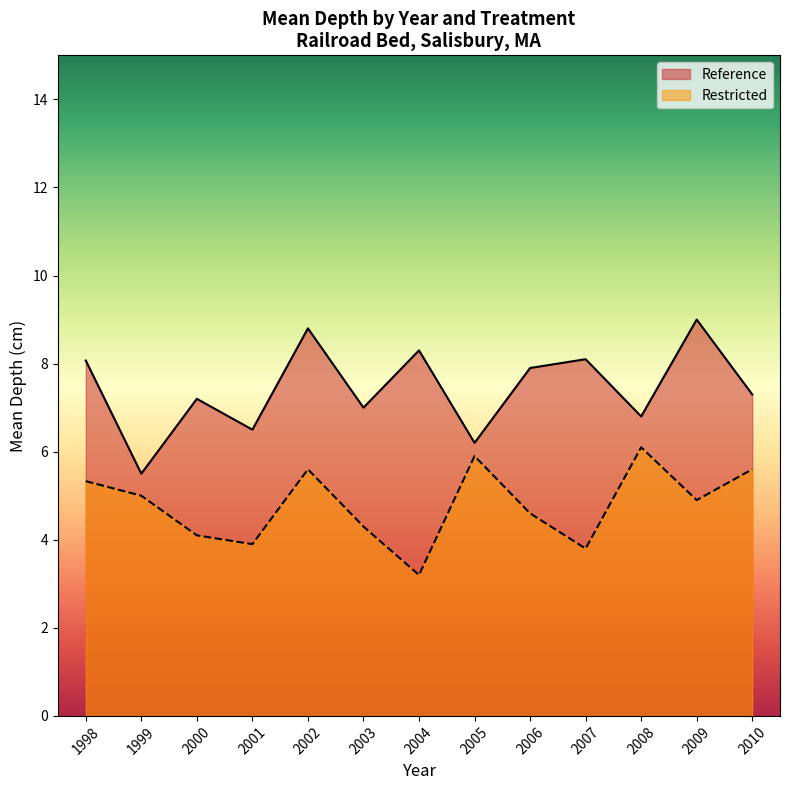

What value does the Reference series have at 1998?

8.1